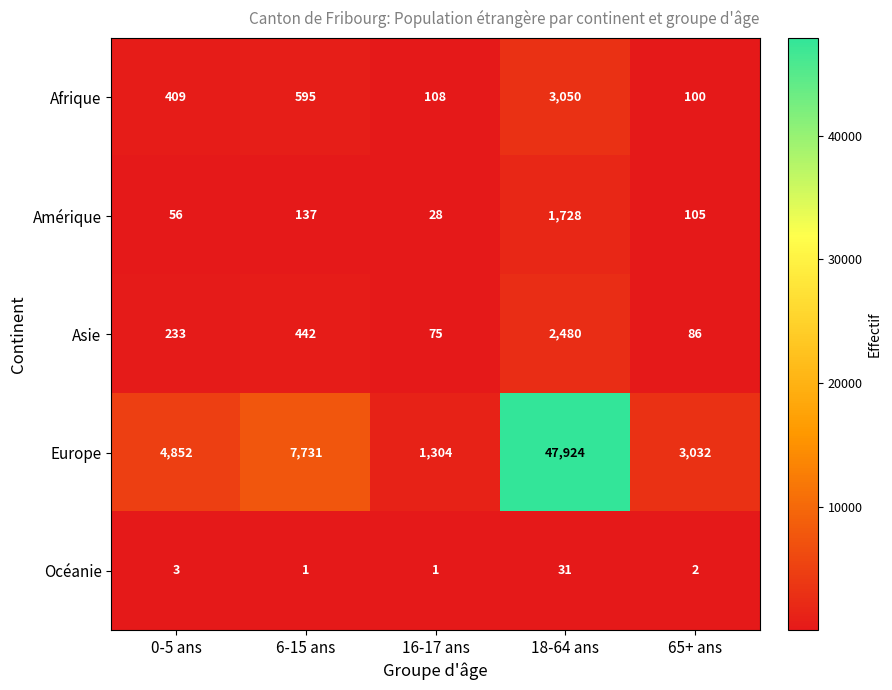

At how many categories does at least one series exceed 40997?

1